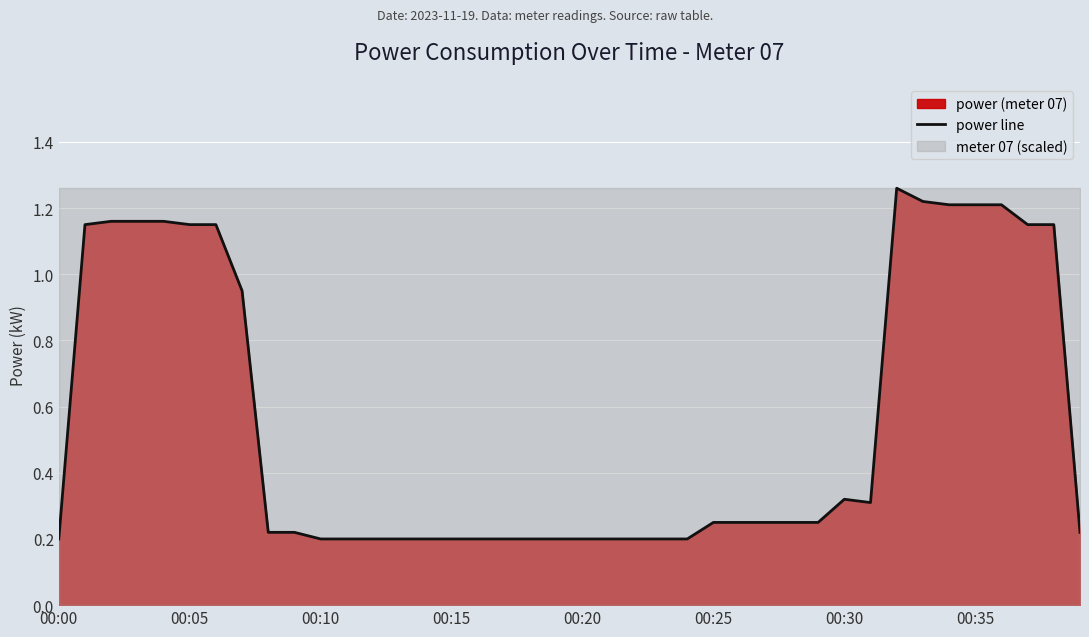

True or false: power line has a value of 0.4 at 00:30.

False